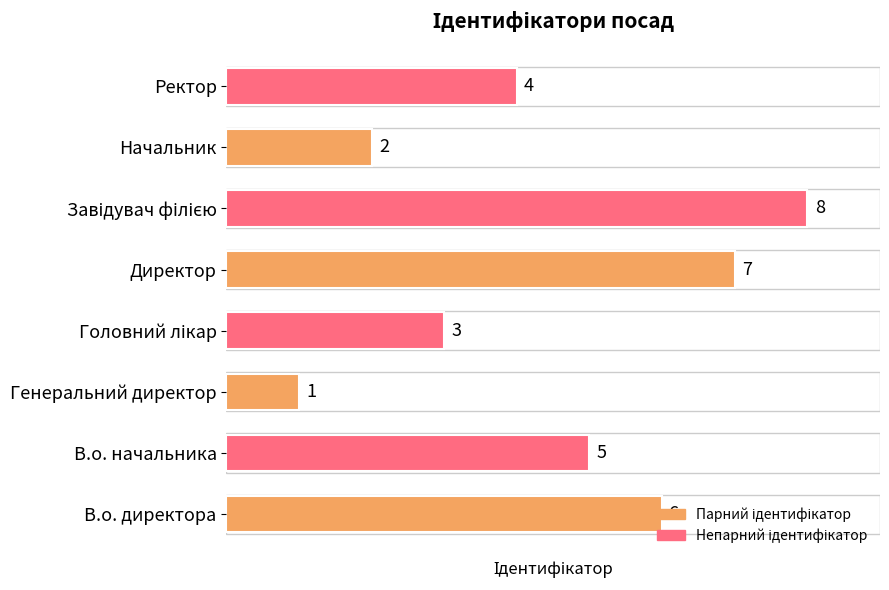

How many series are shown in this chart?

1